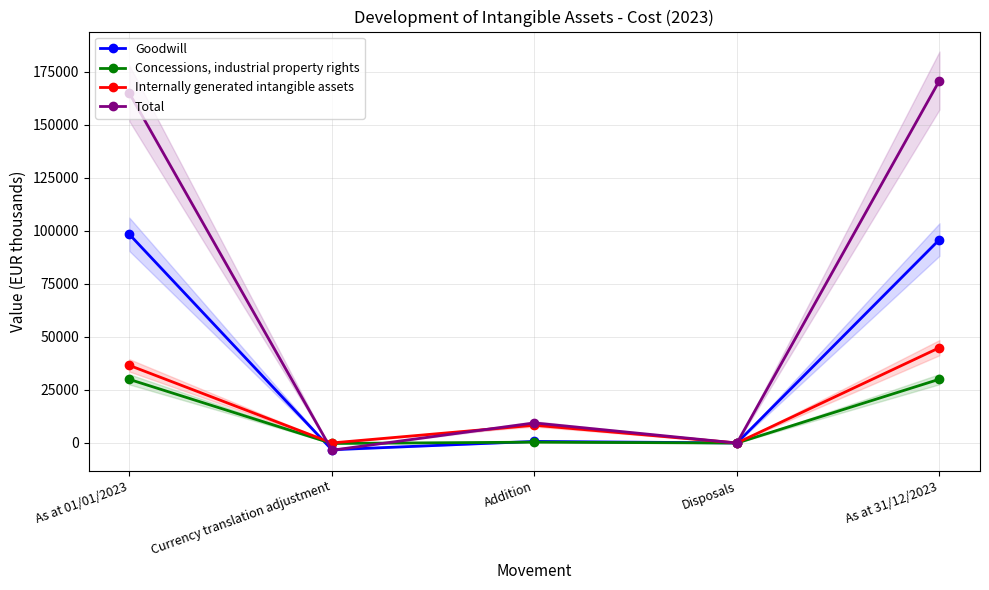

True or false: Goodwill and Internally generated intangible assets intersect in this chart.

True